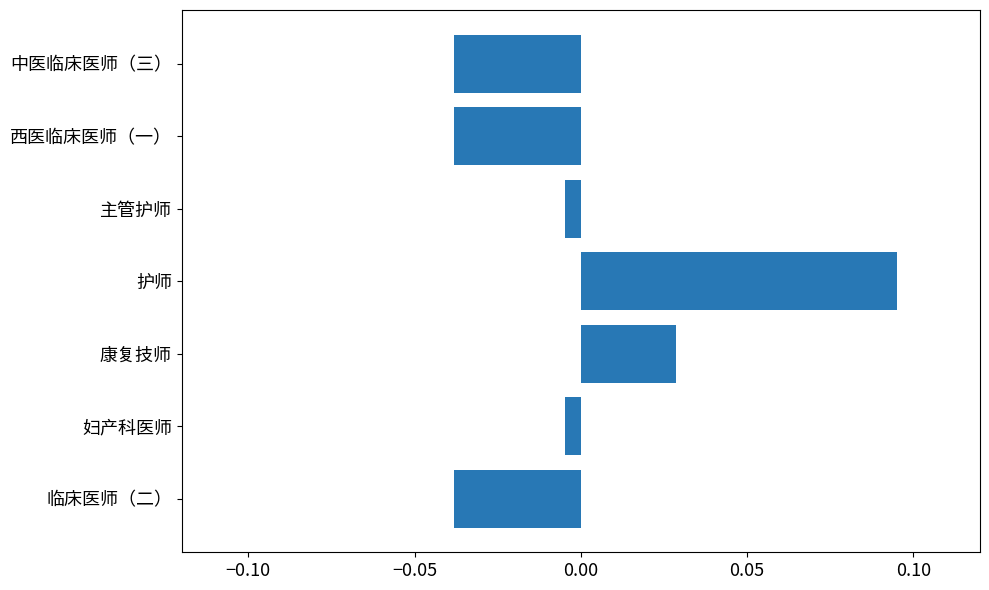

What is the change in value from 康复技师 to 护师?

+0.1